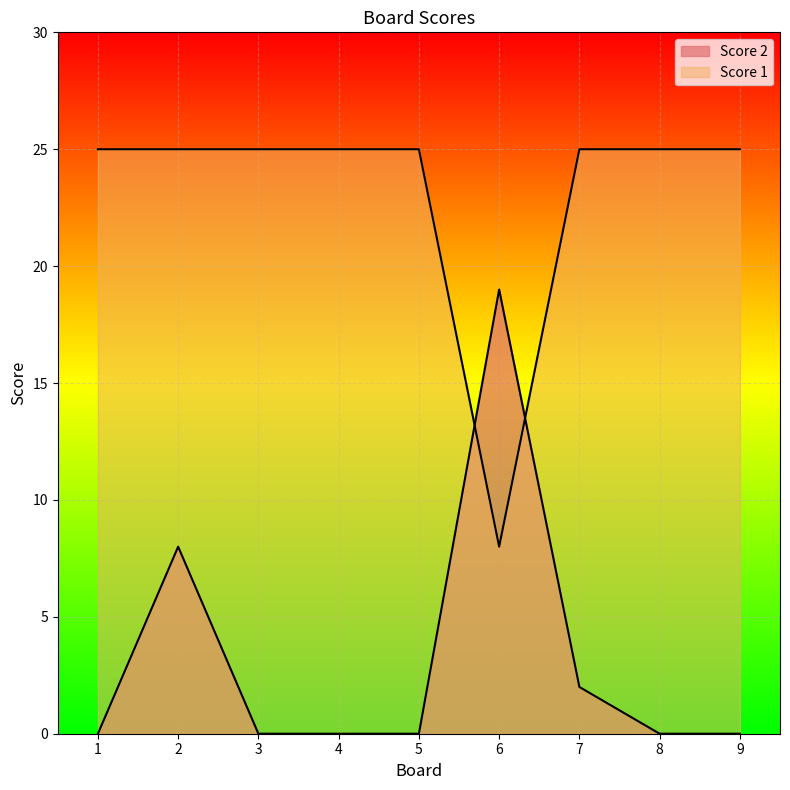

What is the approximate value of Score 1 at 4, to the nearest 5?

25